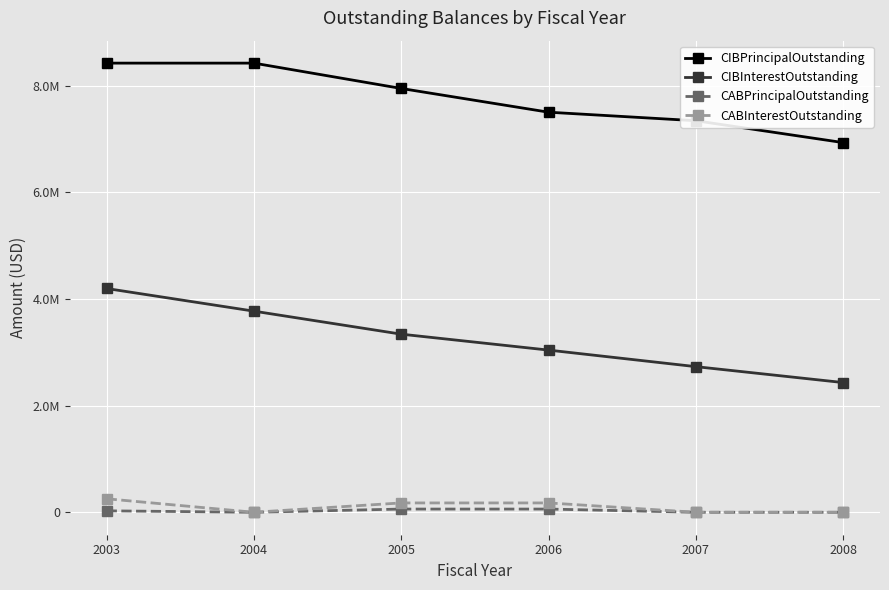

List the series in order of their peak value, lowest first.

CABPrincipalOutstanding, CABInterestOutstanding, CIBInterestOutstanding, CIBPrincipalOutstanding